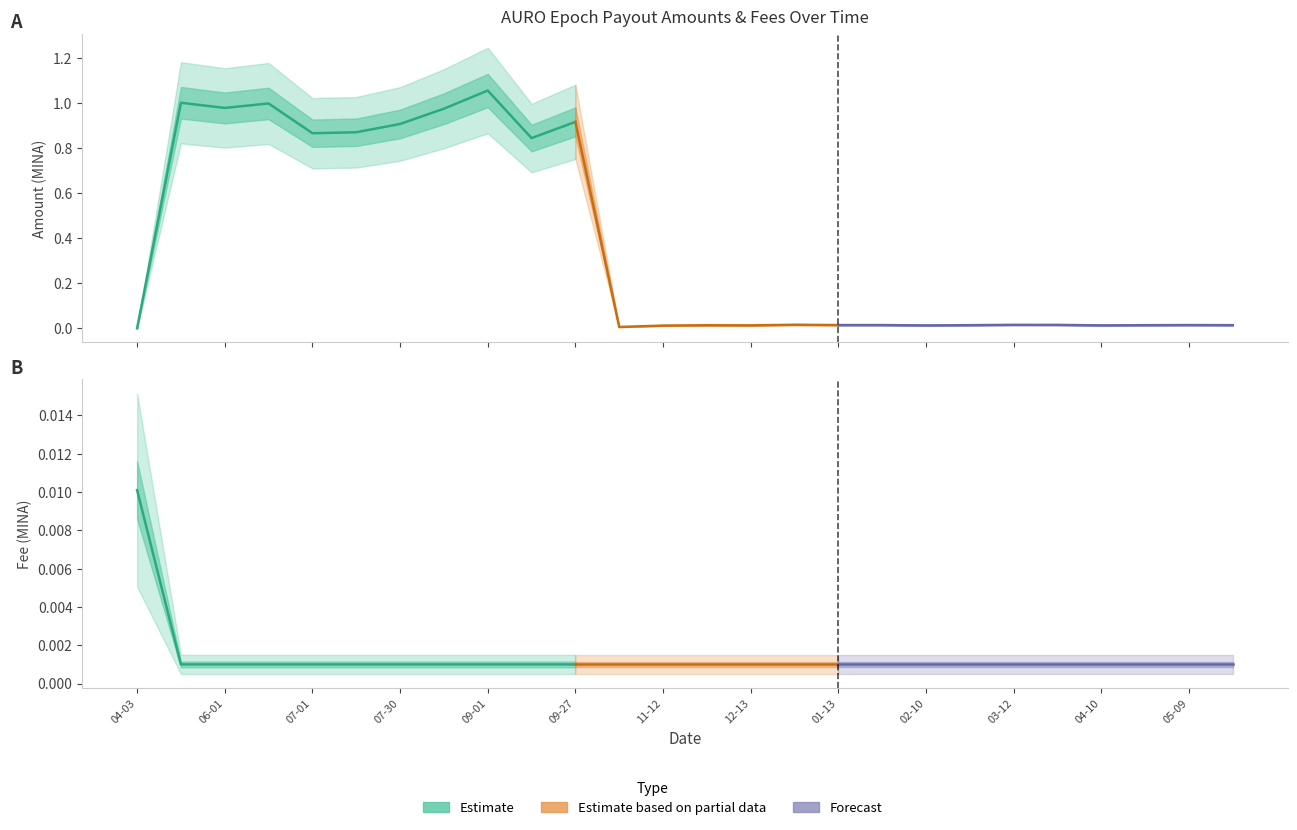

Is this an area chart (filled region under the line)?

No